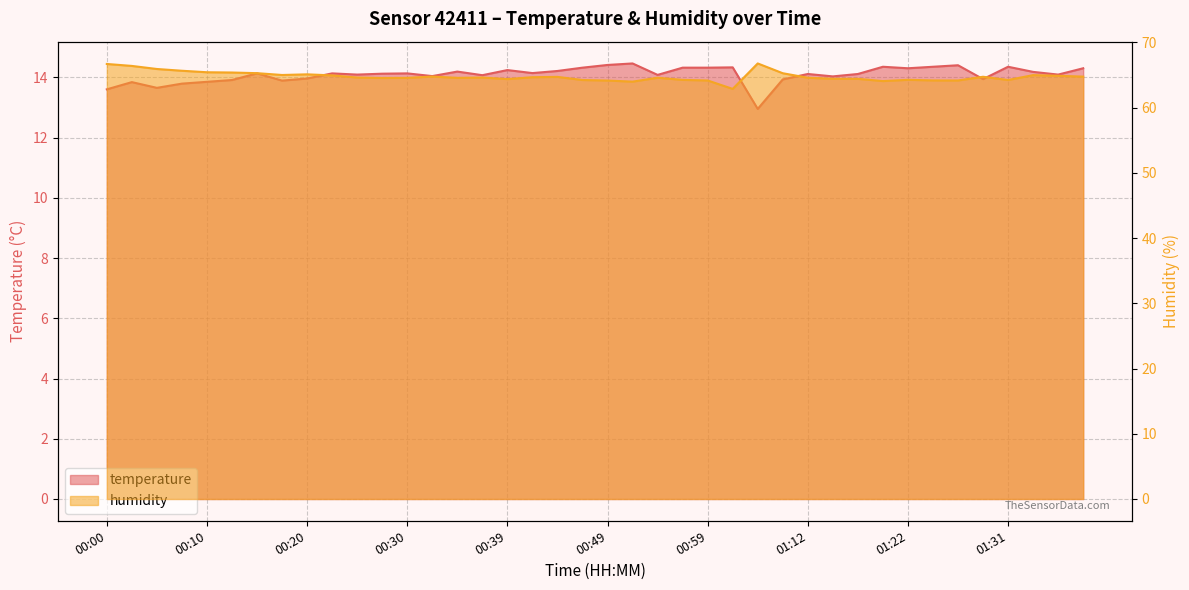

How many lines are shown in the chart?

2